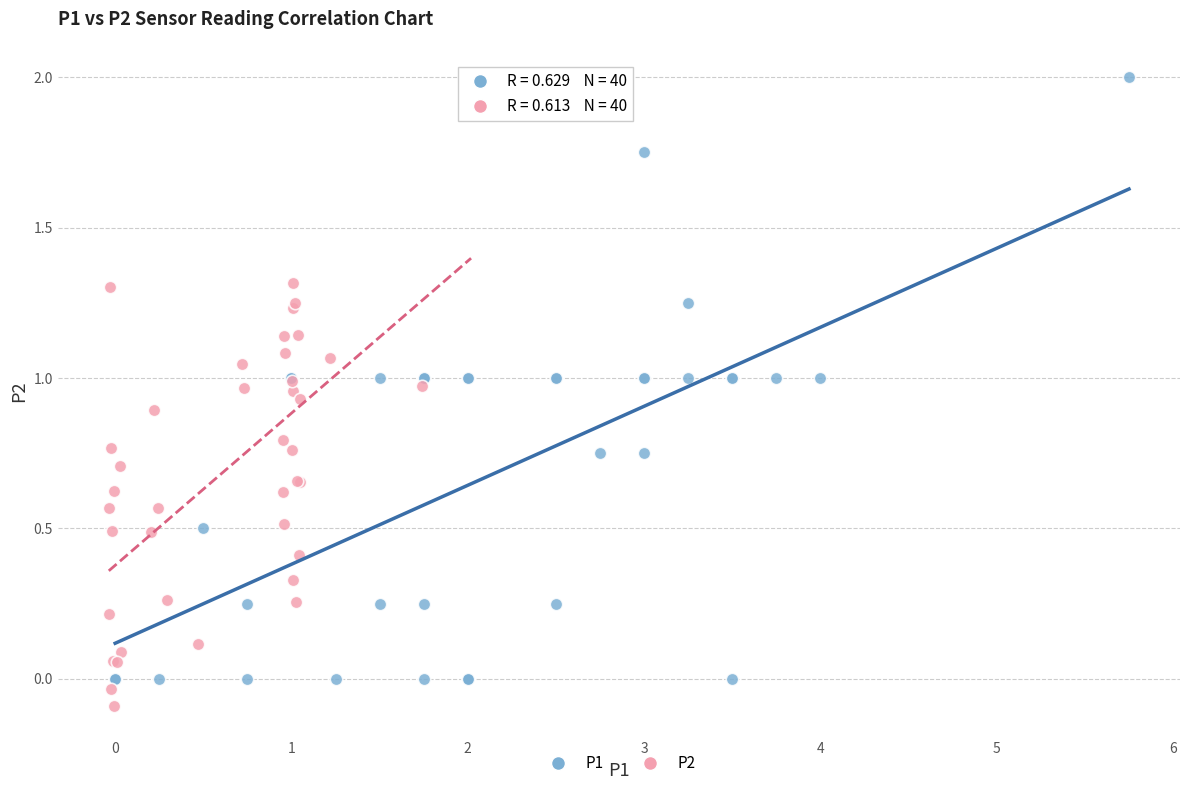

What are all the series names shown in the legend?

P1, P2